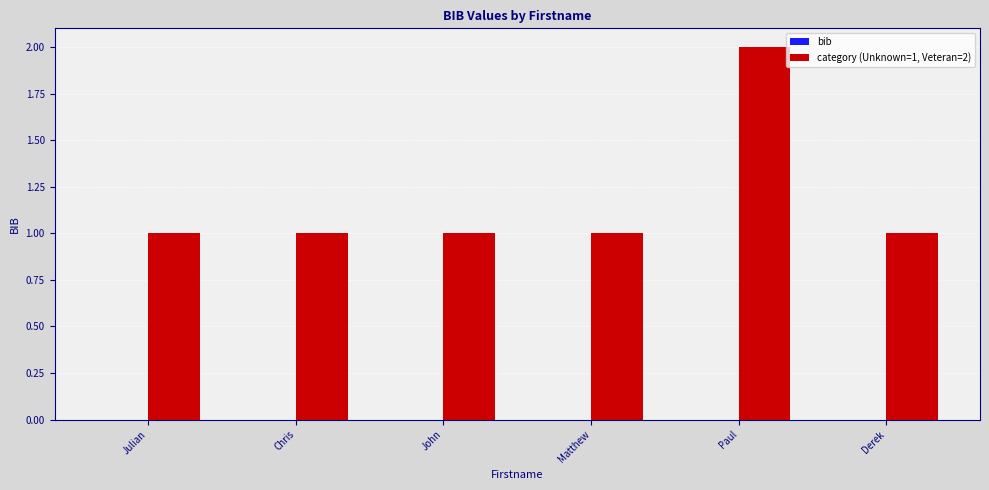

Reading left to right, transcribe all the data shown in this chart.

1	1	1	1	2	1